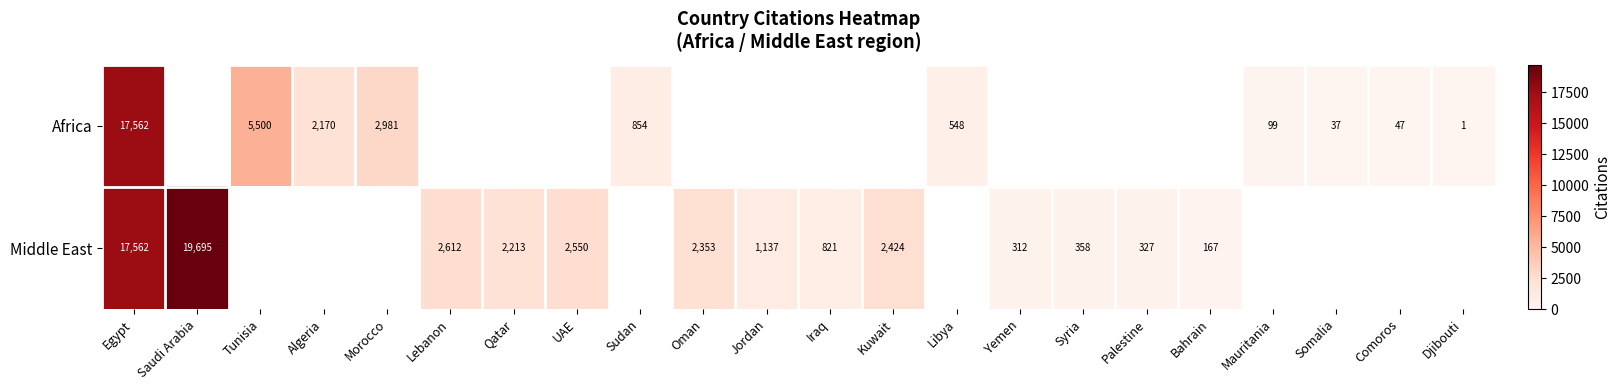

How many series are shown in this chart?

2